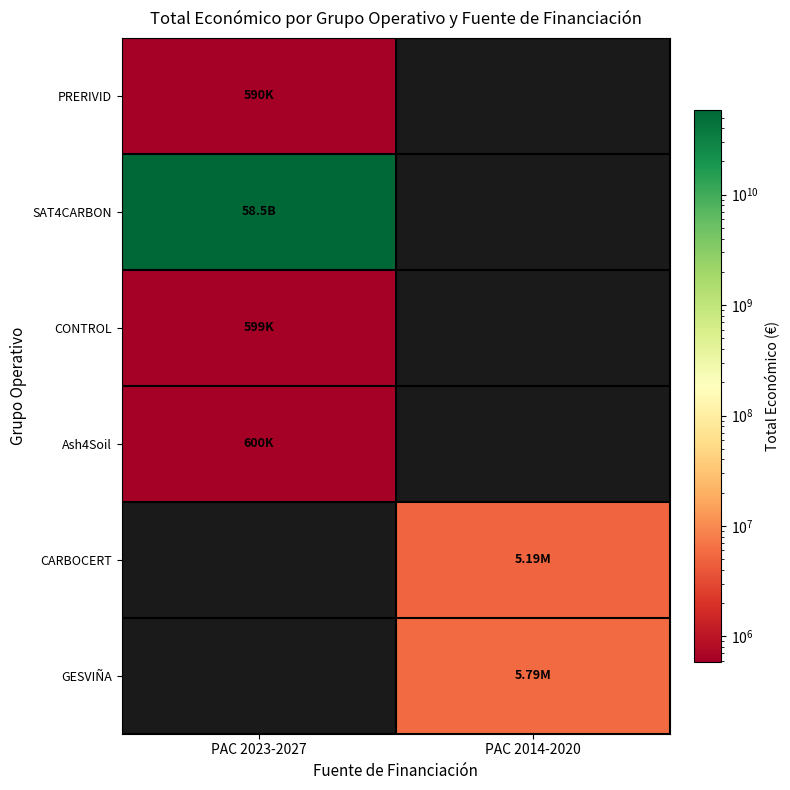

Which has a higher value, PAC 2014-2020 or PAC 2023-2027?

PAC 2023-2027